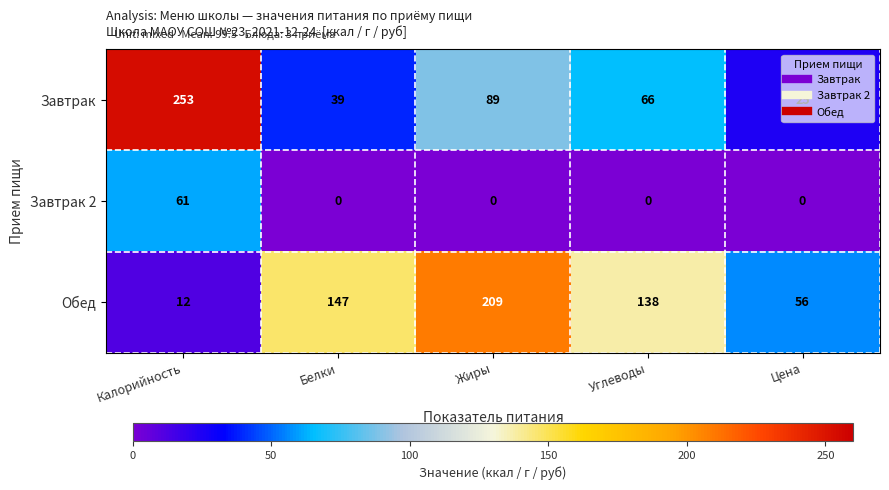

What is the difference between the highest and lowest values at Жиры?

209